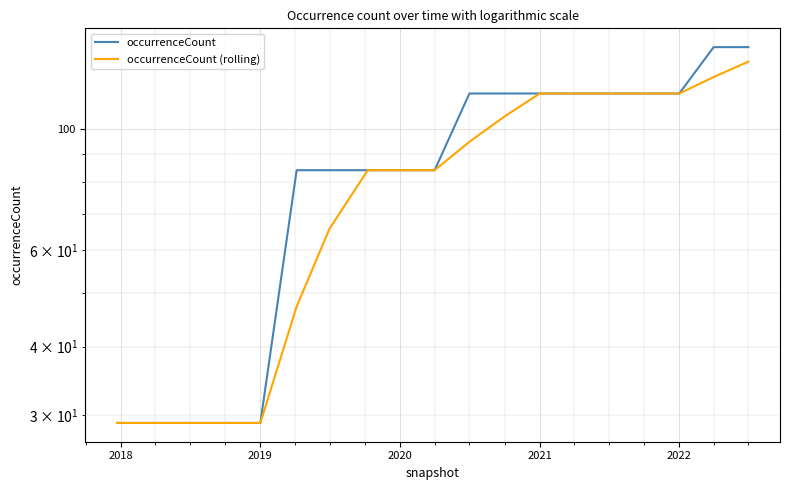

True or false: occurrenceCount (rolling) and occurrenceCount intersect in this chart.

False